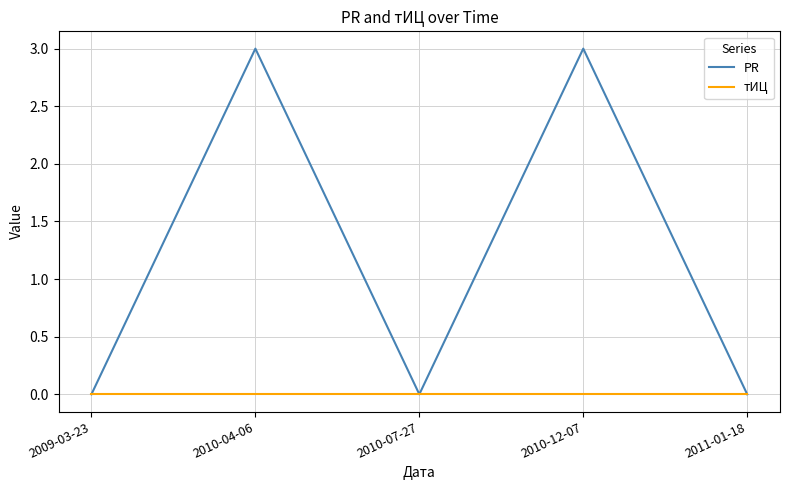

The value of PR at 2010-07-27 is -1. True or false?

False